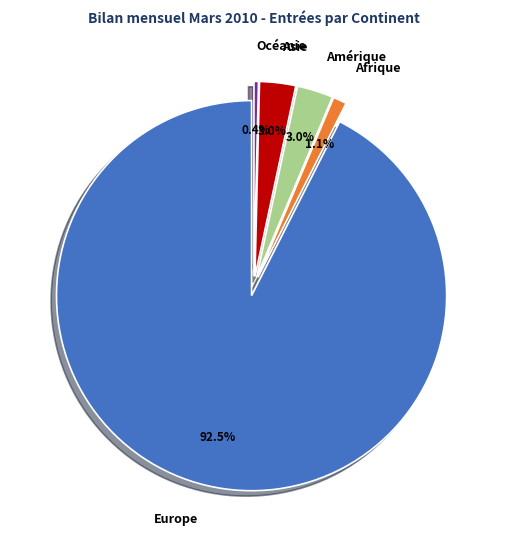

What is the ratio of the value at Océanie to the value at Asie?

0.1